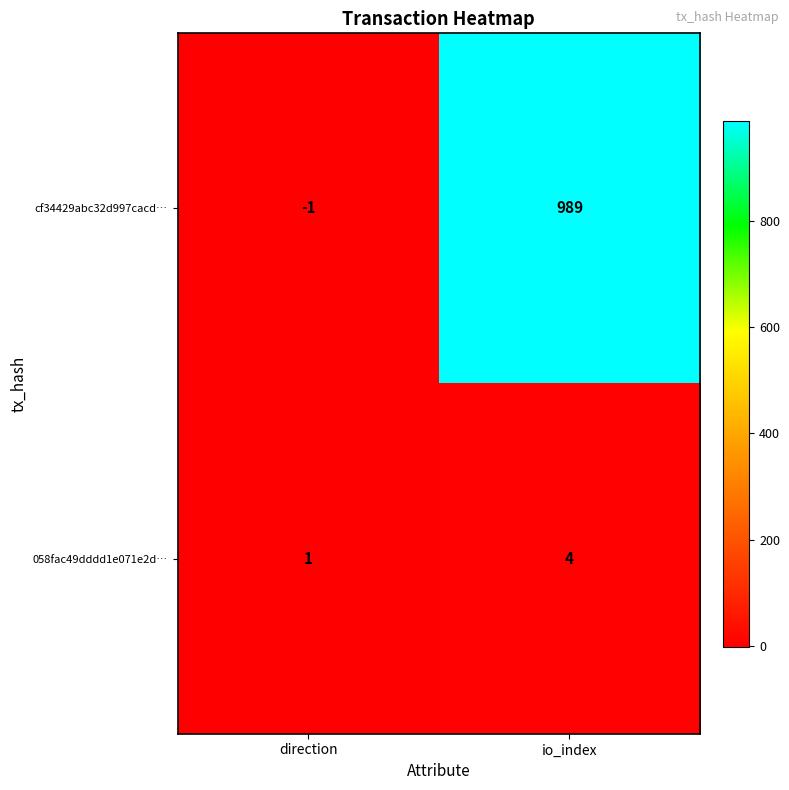

Which category has the lowest value in the cf34429abc32d997cacd… series?

direction